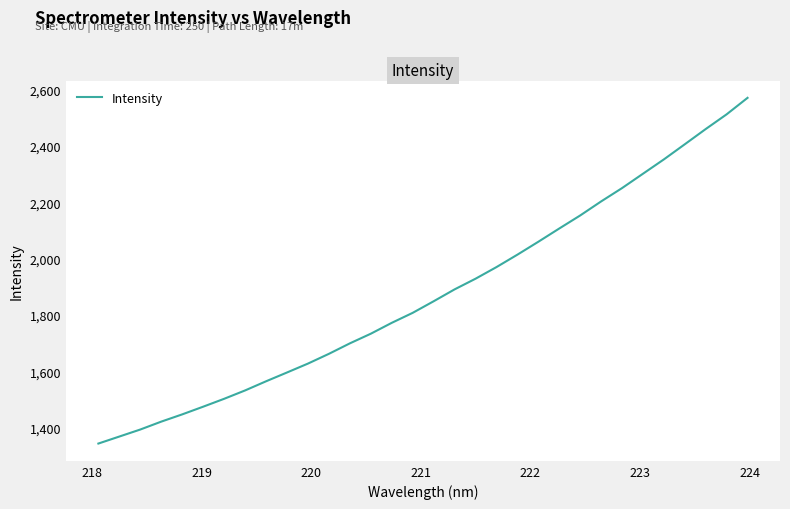

What is the smallest value displayed?

1344.0